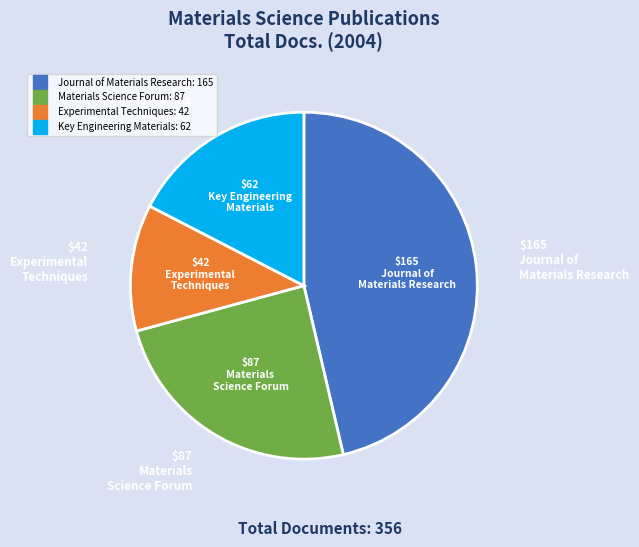

Between Key Engineering Materials and Journal of Materials Research, which is larger?

Journal of Materials Research